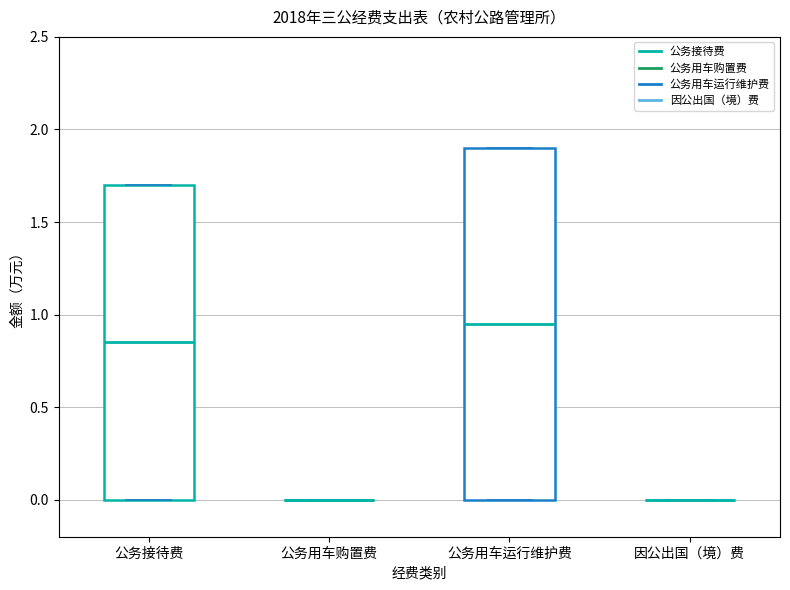

Reading left to right, read every box against the y-axis: the position of its median line, the range the box covers, and the ends of its whiskers. The values are not printed on the chart, so give them approximately, as read against the axis.

公务接待费: median 0.85, box 0.00 to 1.70, whiskers 0.00 to 1.70
公务用车购置费: box collapsed to a line at 0.00, whiskers 0.00 to 0.00
公务用车运行维护费: median 0.95, box 0.00 to 1.90, whiskers 0.00 to 1.90
因公出国（境）费: box collapsed to a line at 0.00, whiskers 0.00 to 0.00